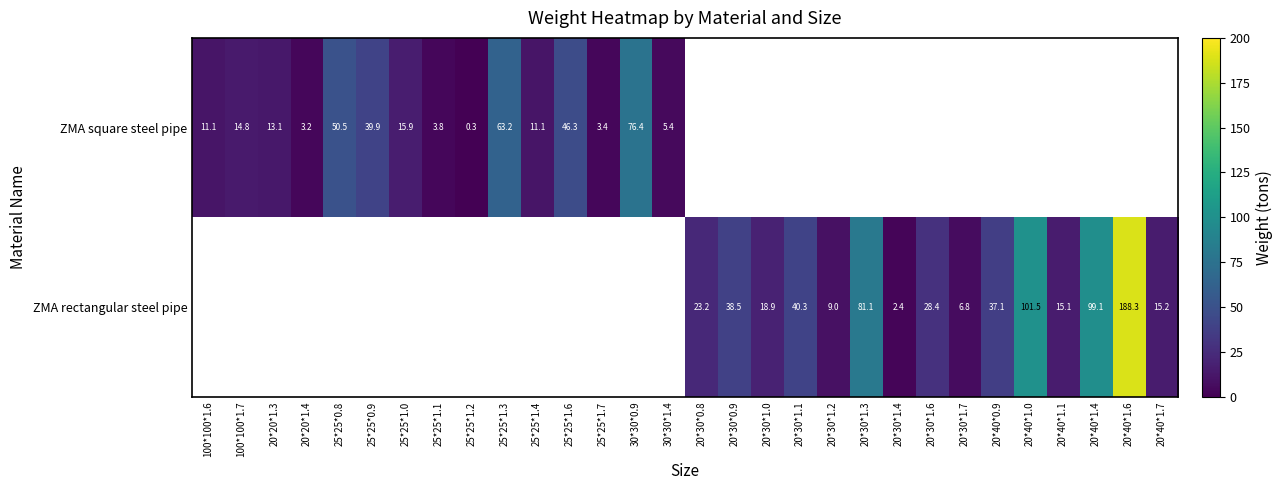

What is the smallest value displayed?

0.3